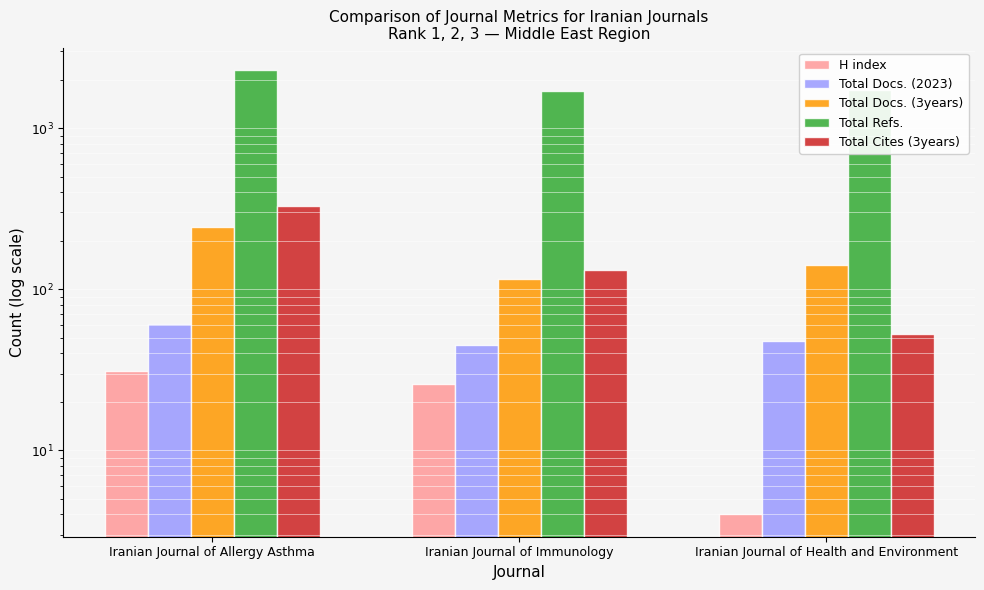

Reading left to right, transcribe all the data shown in this chart.

H index: Iranian Journal of Allergy Asthma=31	Iranian Journal of Immunology=26	Iranian Journal of Health and Environment=4
Total Docs. (2023): Iranian Journal of Allergy Asthma=61	Iranian Journal of Immunology=45	Iranian Journal of Health and Environment=48
Total Docs. (3years): Iranian Journal of Allergy Asthma=245	Iranian Journal of Immunology=116	Iranian Journal of Health and Environment=142
Total Refs.: Iranian Journal of Allergy Asthma=2298	Iranian Journal of Immunology=1700	Iranian Journal of Health and Environment=1735
Total Cites (3years): Iranian Journal of Allergy Asthma=327	Iranian Journal of Immunology=131	Iranian Journal of Health and Environment=53